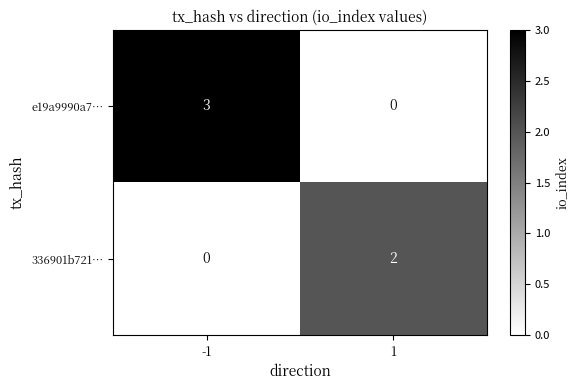

What is the sum of all e19a9990a7… values?

3